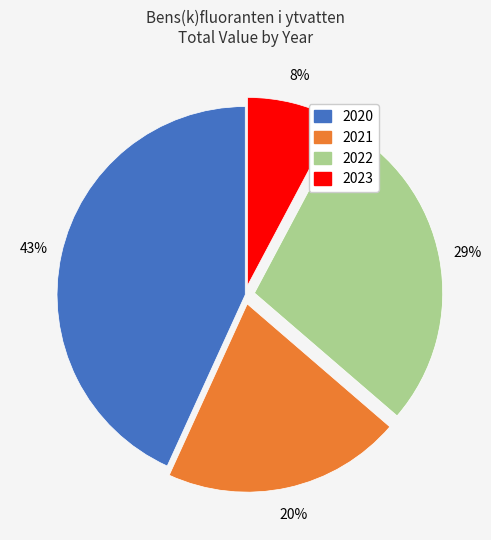

Do 2020 and 2021 together represent more than half of the pie?

Yes